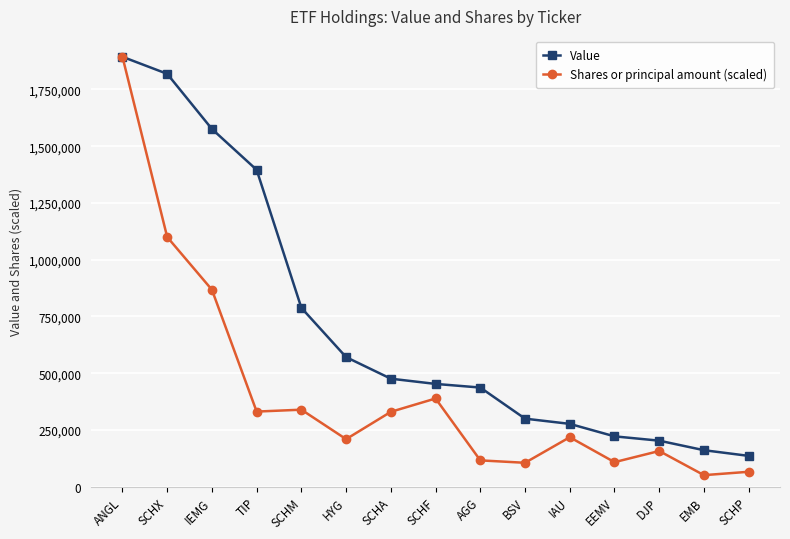

What are all the series names shown in the legend?

Value, Shares or principal amount (scaled)